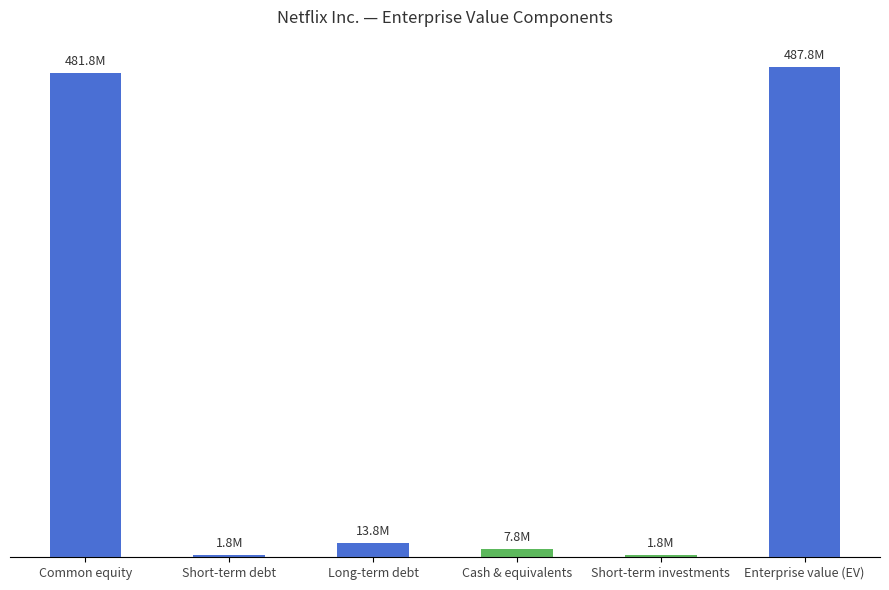

What position from the left is Short-term debt?

2